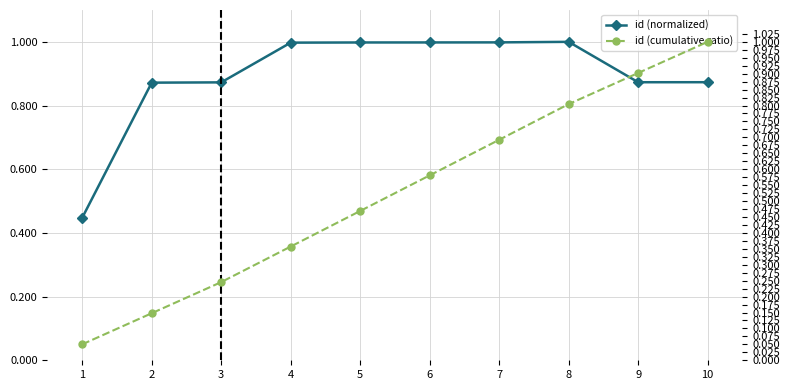

What value does the id (cumulative ratio) series have at 2?

0.1